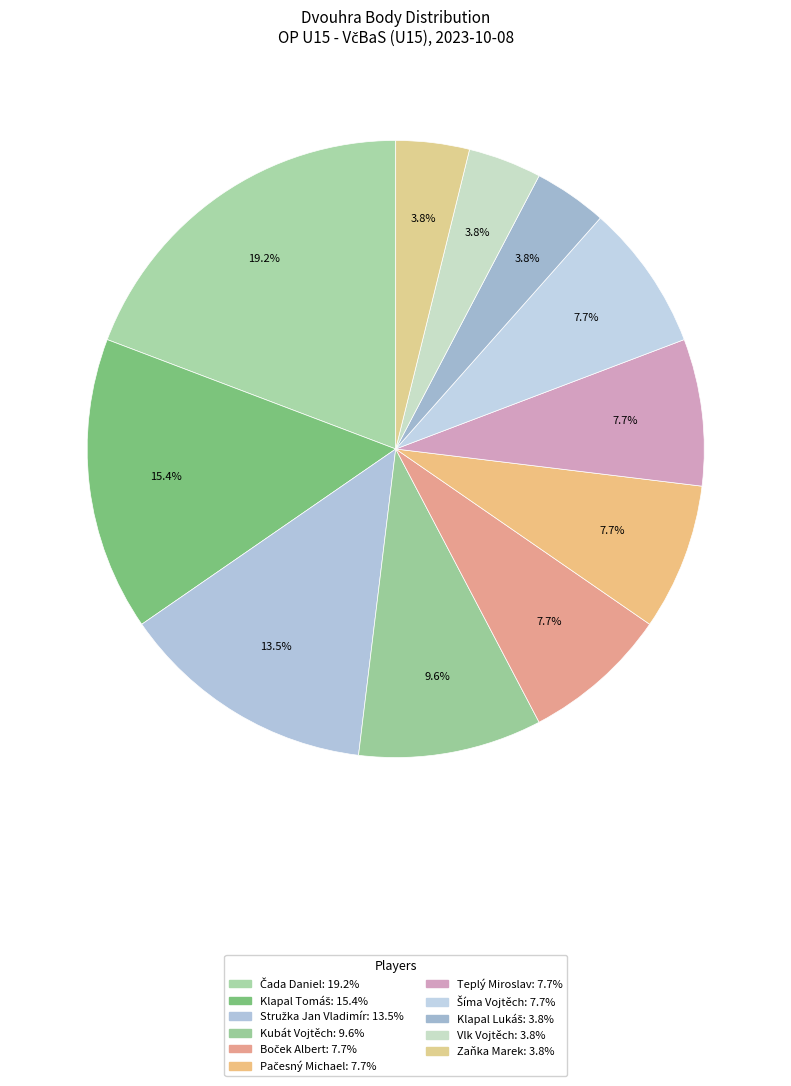

How many slices are in this pie chart?

11